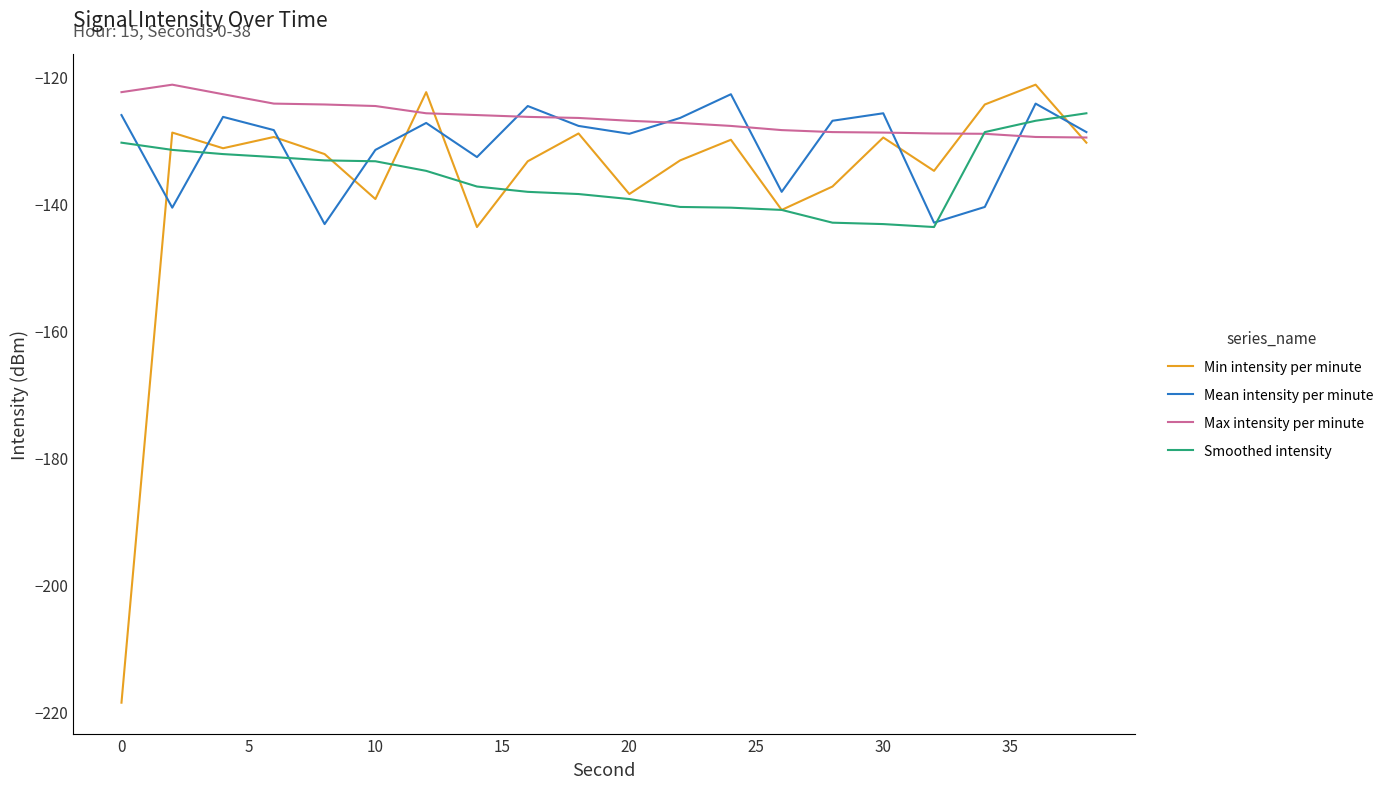

True or false: Mean intensity per minute has more than 2 interior local peaks.

True